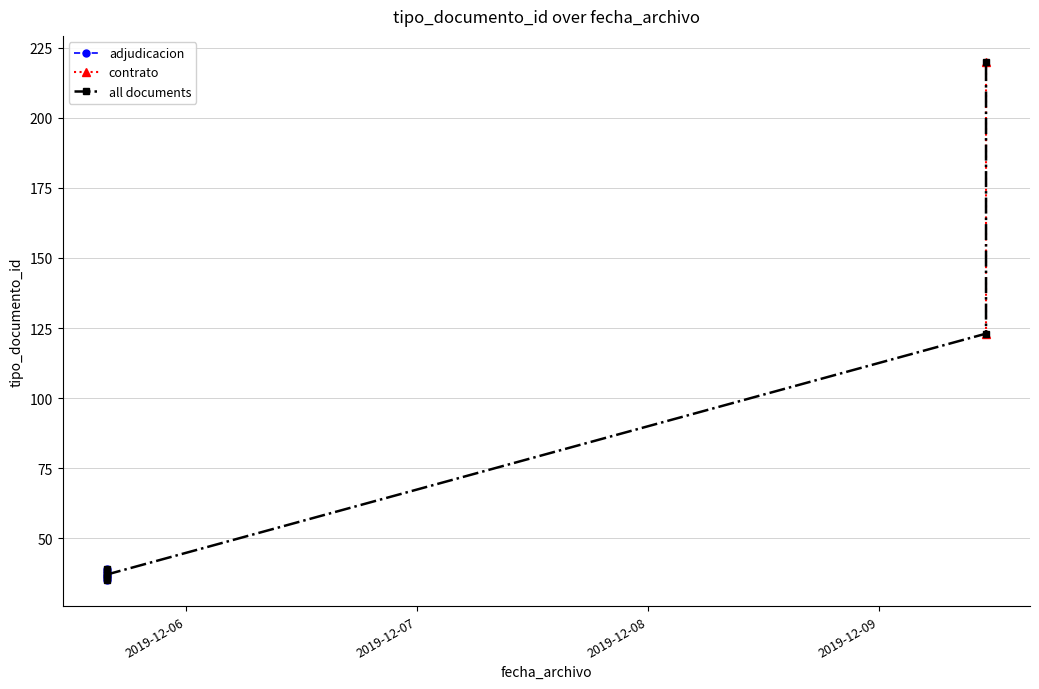

What is the minimum value shown in the chart?

35